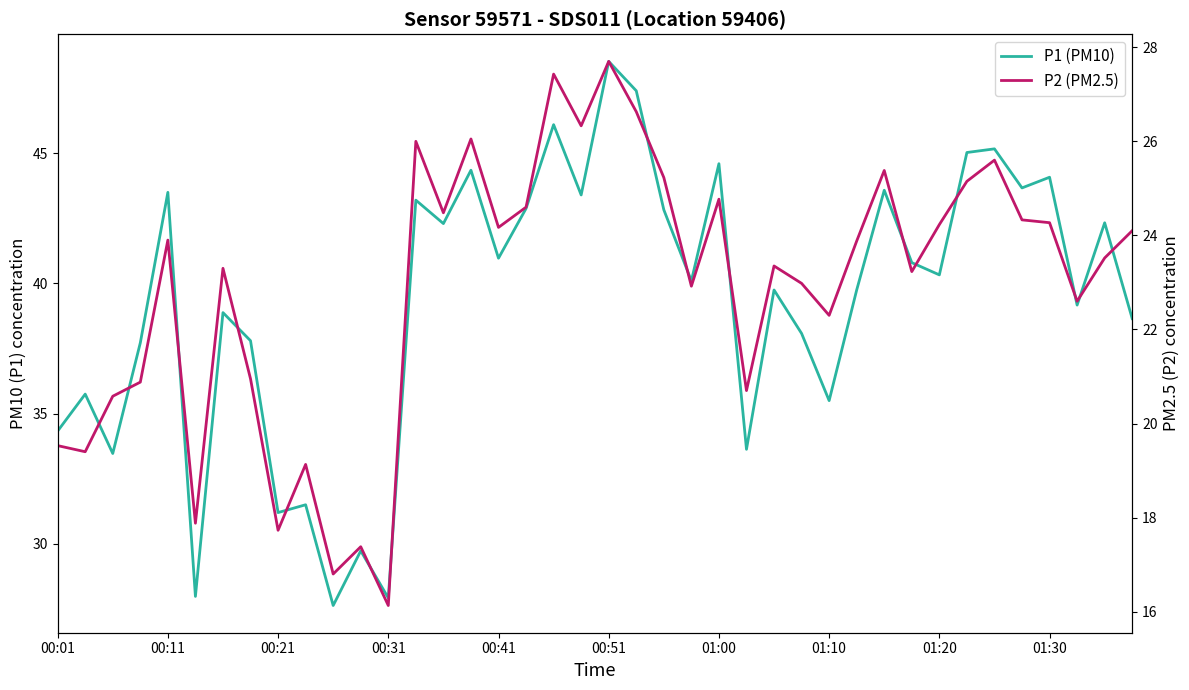

How many data points in P1 are above 40?

21